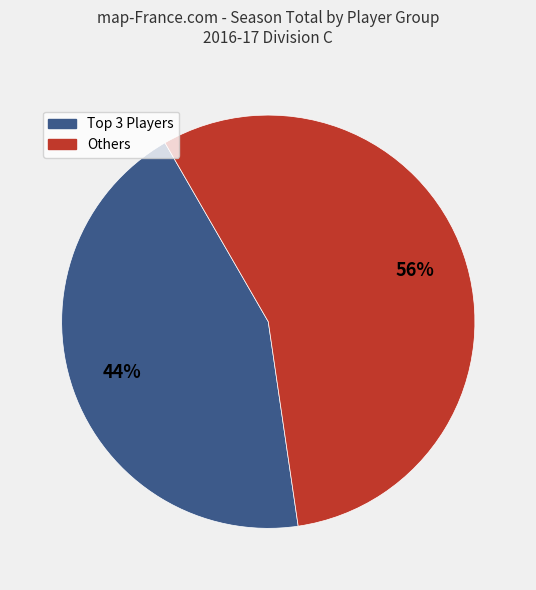

How many segments does this pie chart have?

2